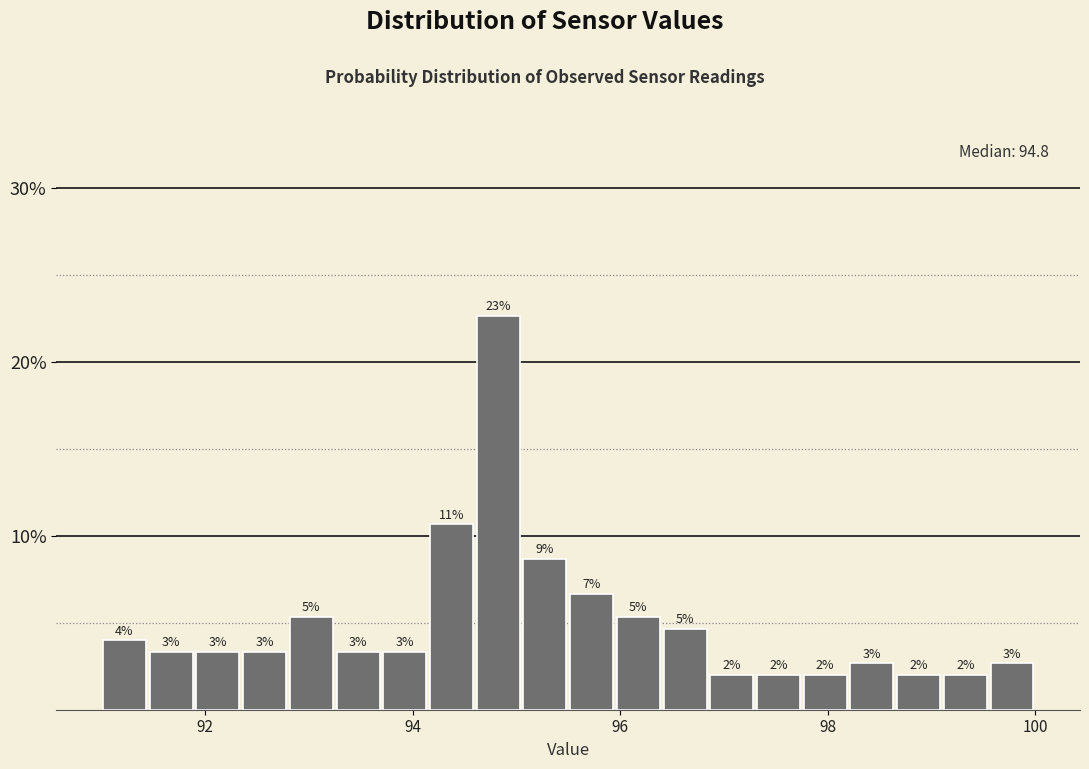

Around what value on the x-axis is the tallest bar? Give the approximate position of its centre, as read against the axis.

94.8